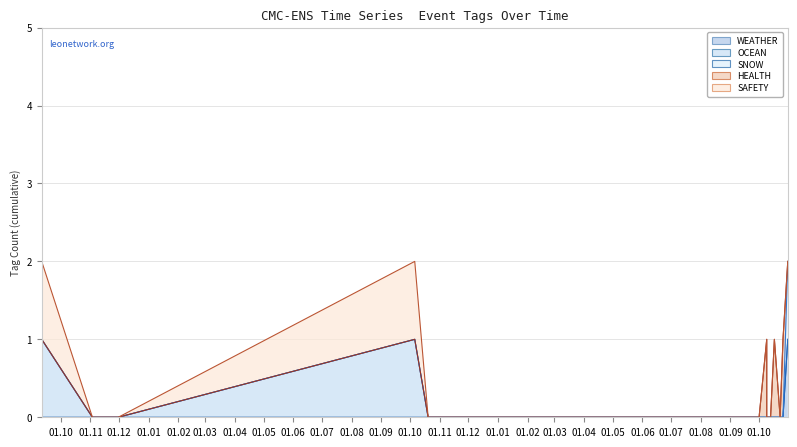

True or false: SAFETY and SNOW intersect in this chart.

False